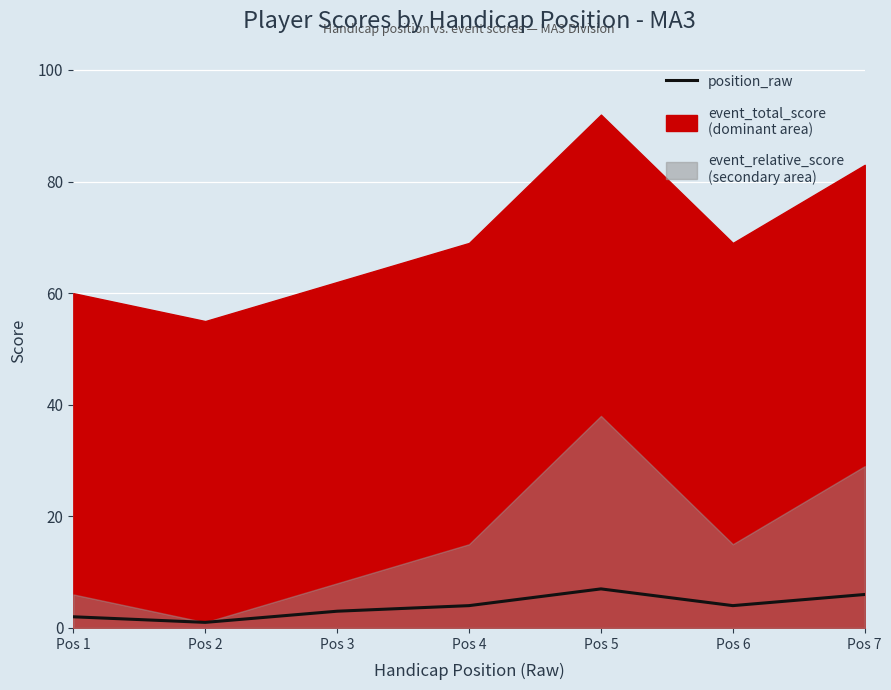

Reading right to left, extract all data points from this chart.

Pos 7=6	Pos 6=4	Pos 5=7	Pos 4=4	Pos 3=3	Pos 2=1	Pos 1=2